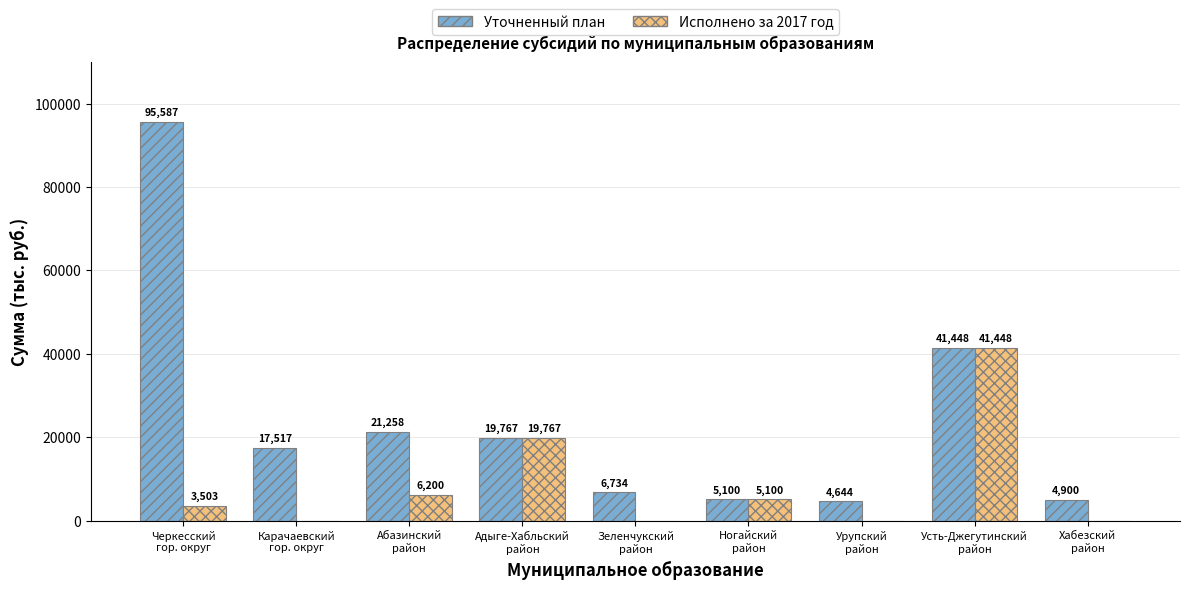

What is the maximum value shown in the chart?

95586.6